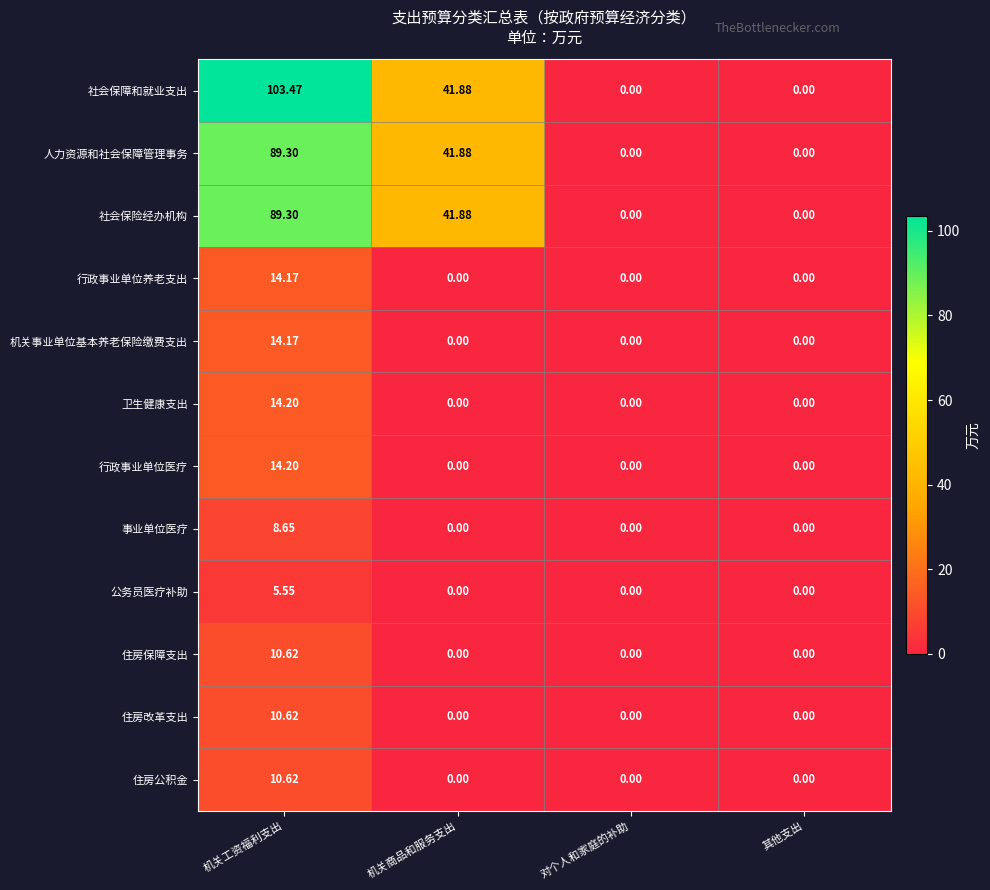

Which series has the largest range (max minus min)?

社会保障和就业支出